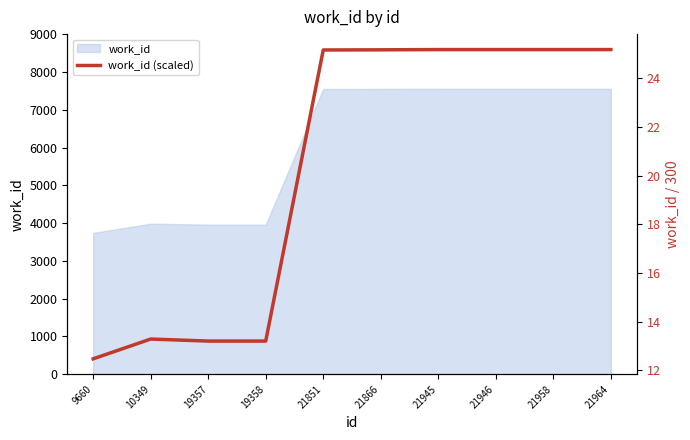

Rank the categories by value from highest to lowest.

21945, 21946, 21958, 21964, 21866, 21851, 10349, 19357, 19358, 9660